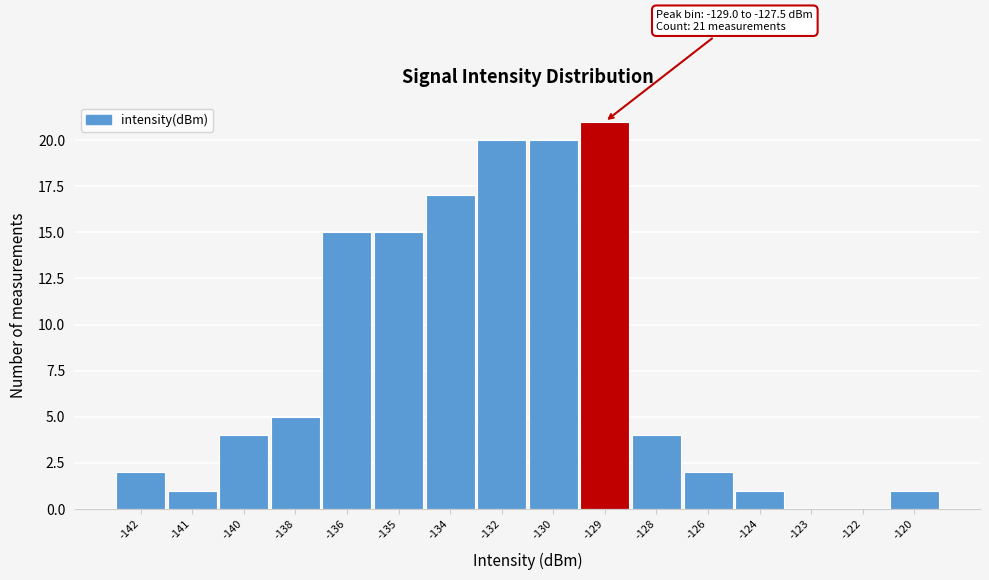

Reading right to left, extract all data points from this chart.

-120=1	-122=0	-123=0	-124=1	-126=2	-128=4	-129=21	-130=20	-132=20	-134=17	-135=15	-136=15	-138=5	-140=4	-141=1	-142=2